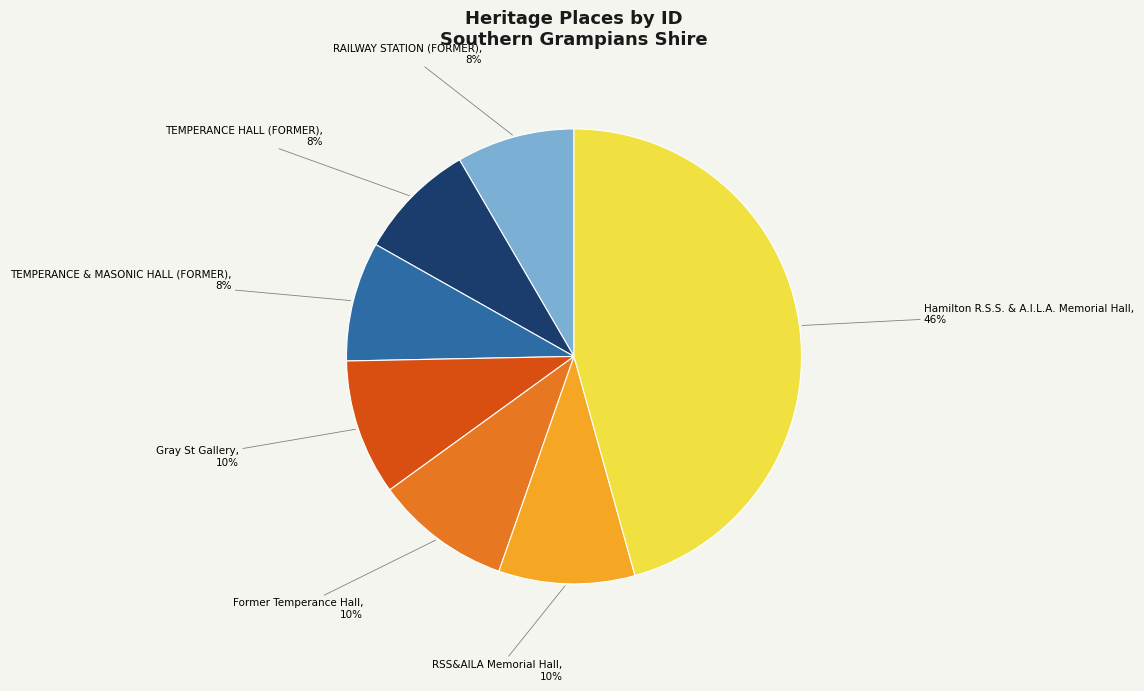

How many slices are in this pie chart?

7